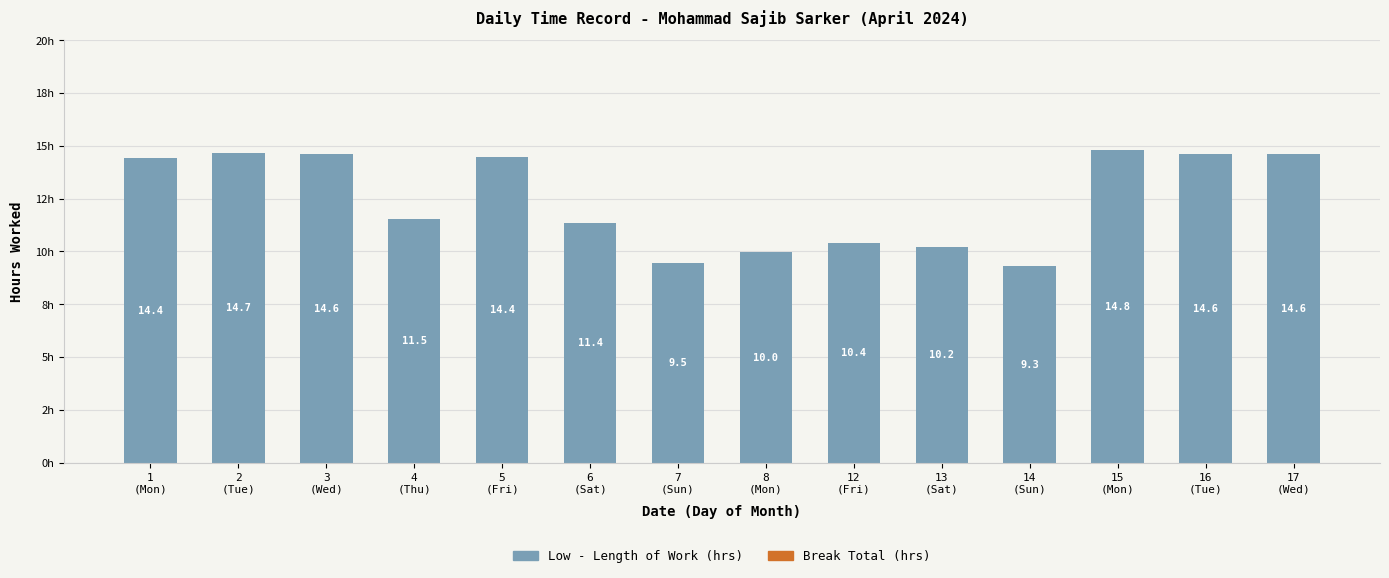

What is the greatest value displayed?

14.8